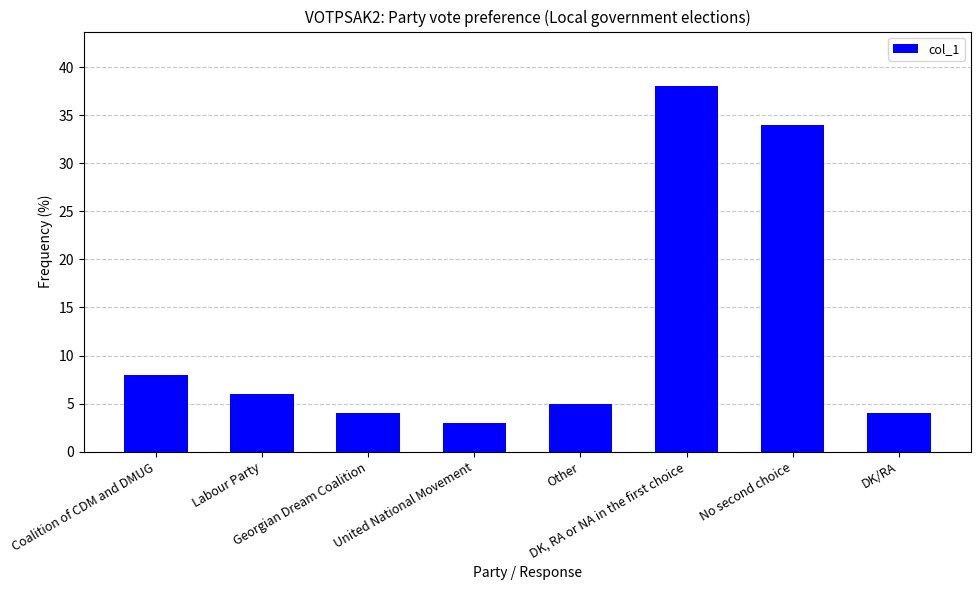

What is the sum of all values?

102